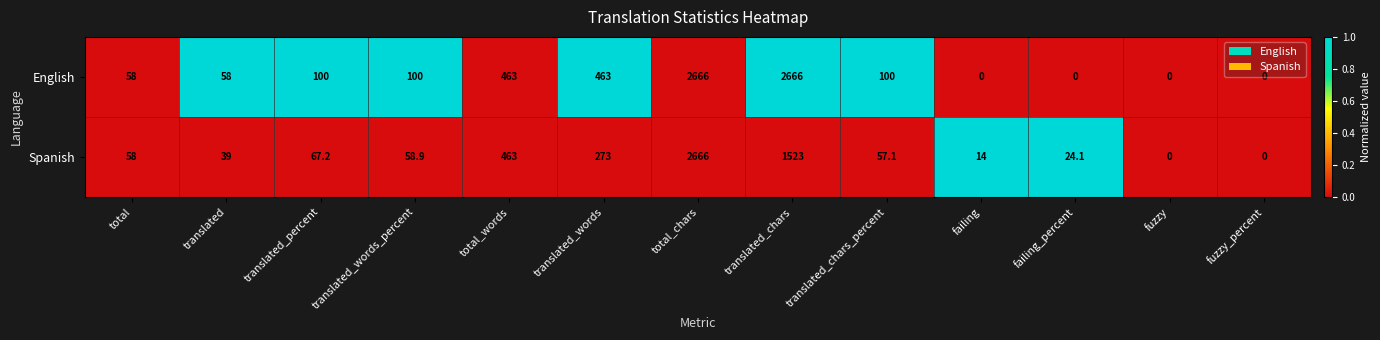

What is the total value across all series at translated_percent?

167.2